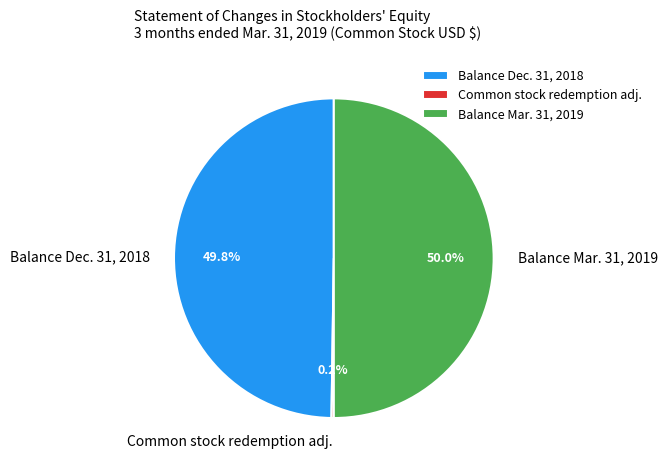

Does Balance Dec. 31, 2018 account for over 50% of the chart?

No